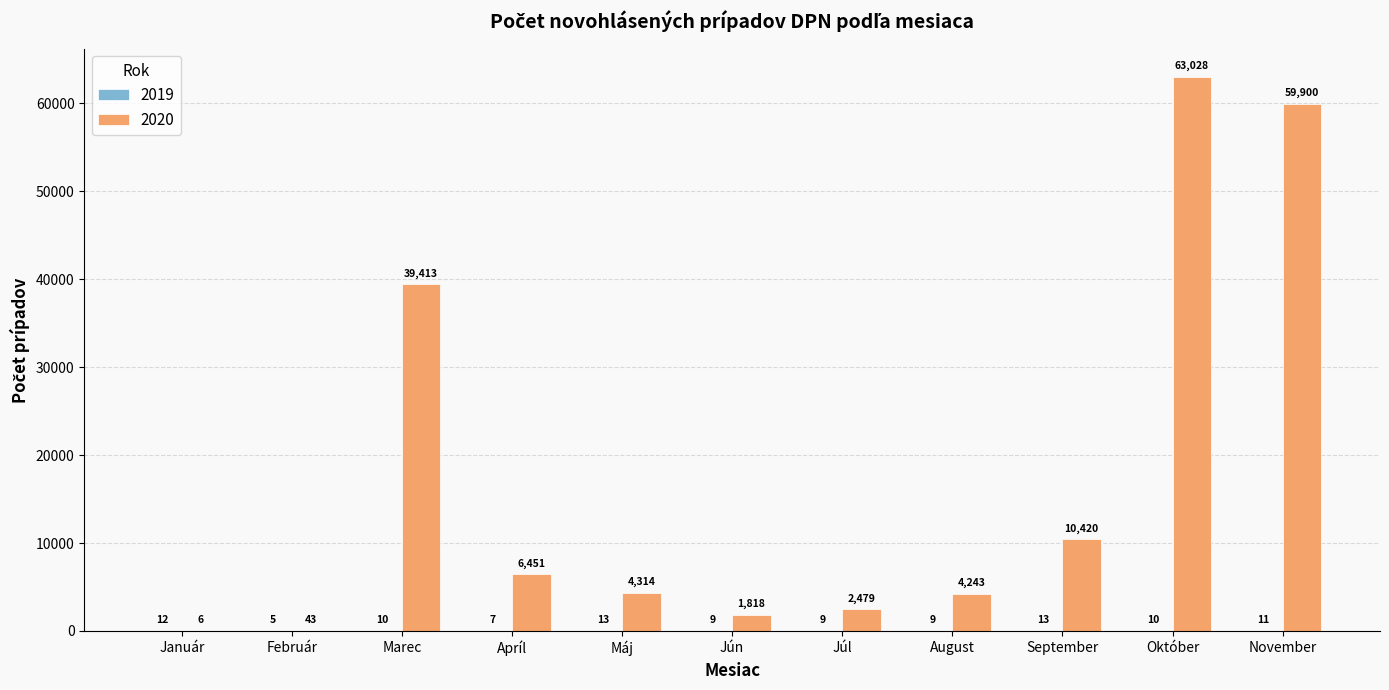

At which label does 2020 reach its peak?

Október